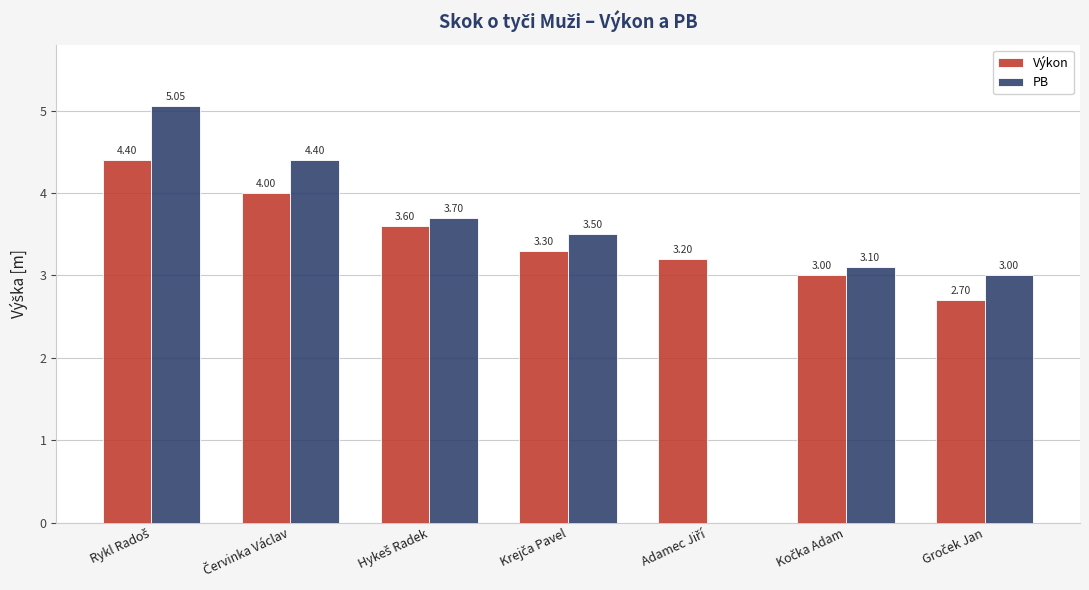

What are all the series names shown in the legend?

Výkon, PB